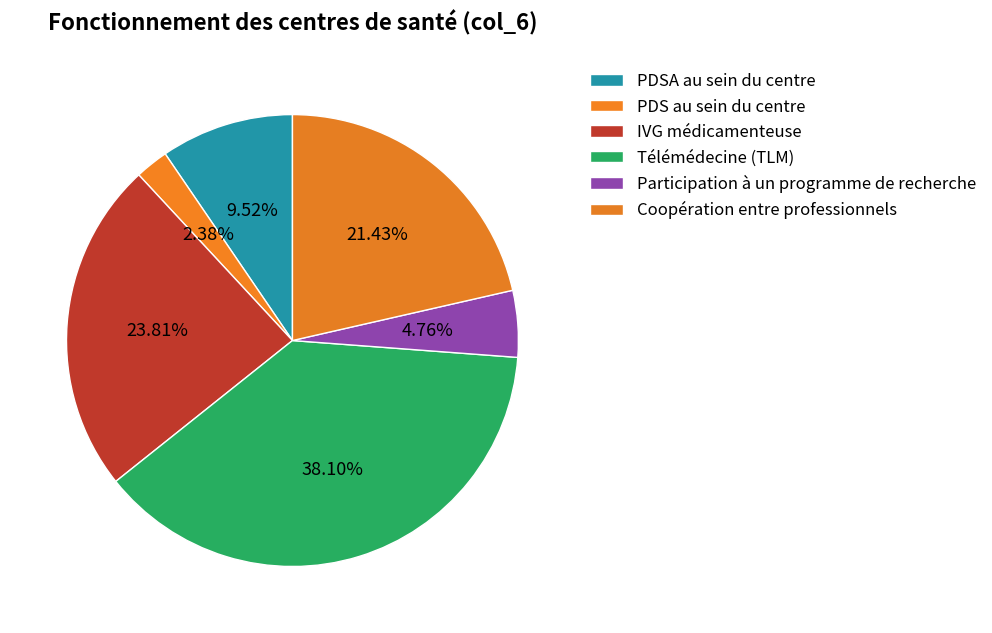

The IVG médicamenteuse slice represents 24% of the pie. True or false?

True